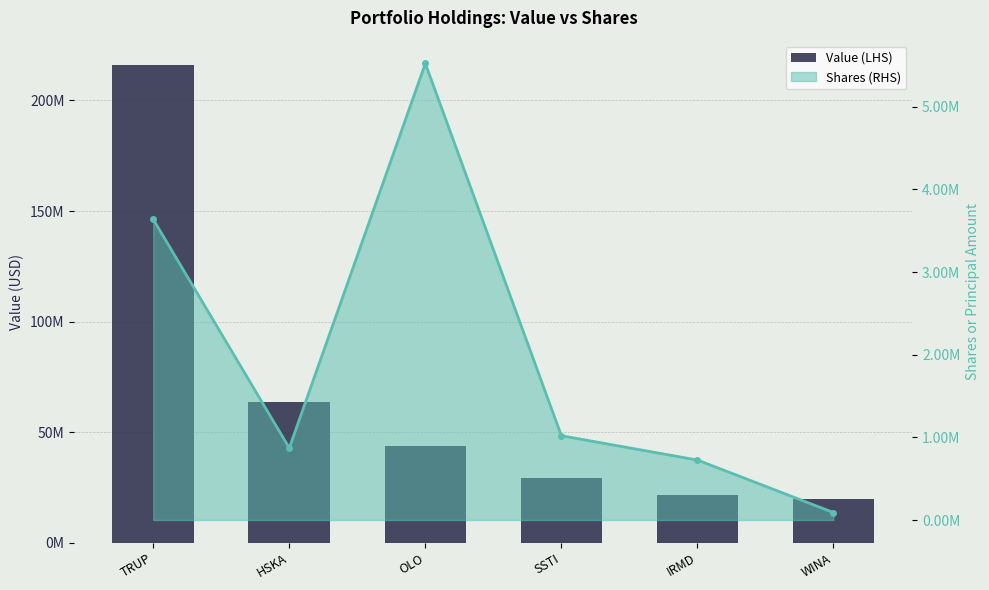

Reading left to right, extract all data points from this chart.

TRUP=216237000	HSKA=63571000	OLO=43647000	SSTI=29334000	IRMD=21820000	WINA=19617000